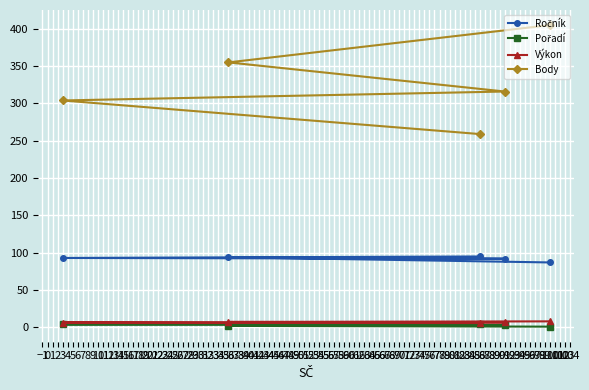

Which series has the largest total across all categories?

Body